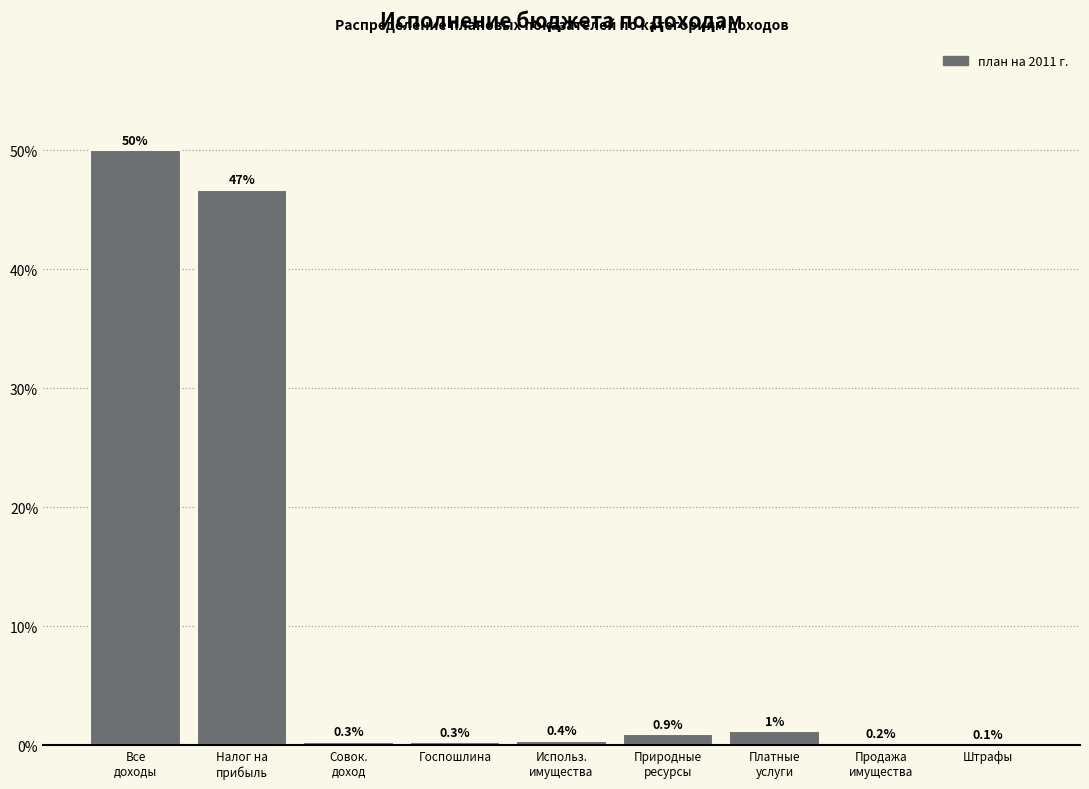

What is the greatest value displayed?

50.0